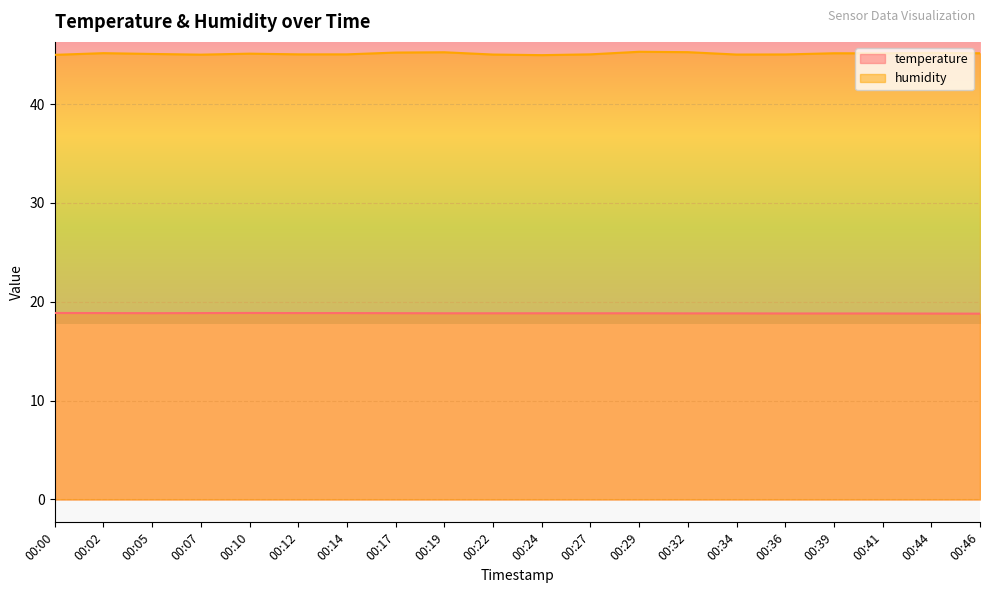

True or false: humidity has more than 1 interior local peaks.

True